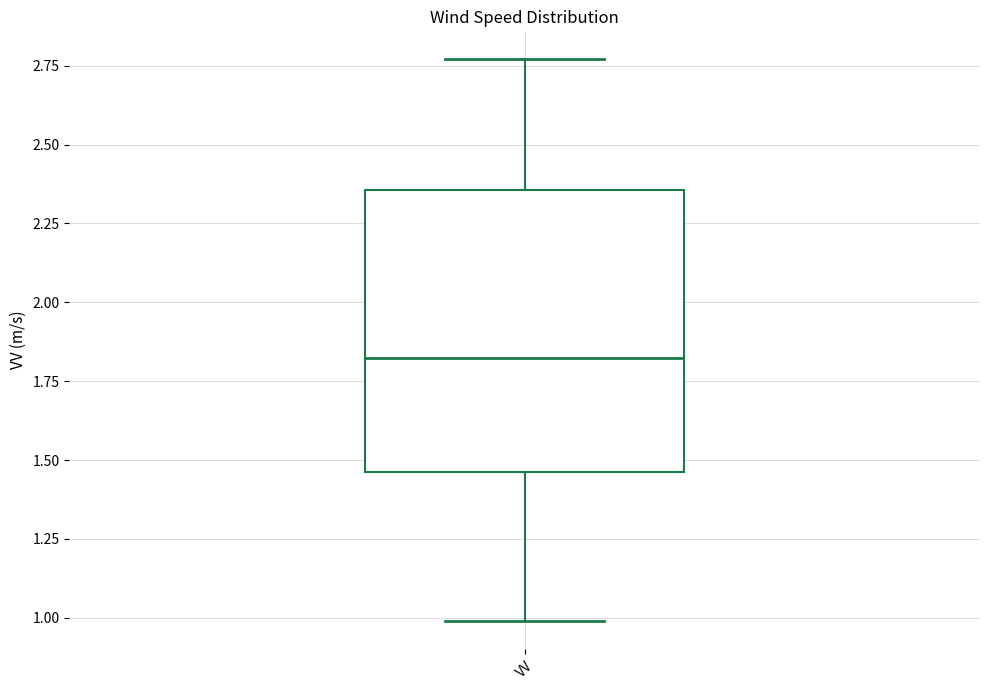

Read this box plot against the y-axis: the position of the median line, the range covered by the box, and the ends of both whiskers. The values are not printed on the chart, so give them approximately, as read against the axis.

median 1.85, box 1.45 to 2.35, whiskers 1.00 to 2.75